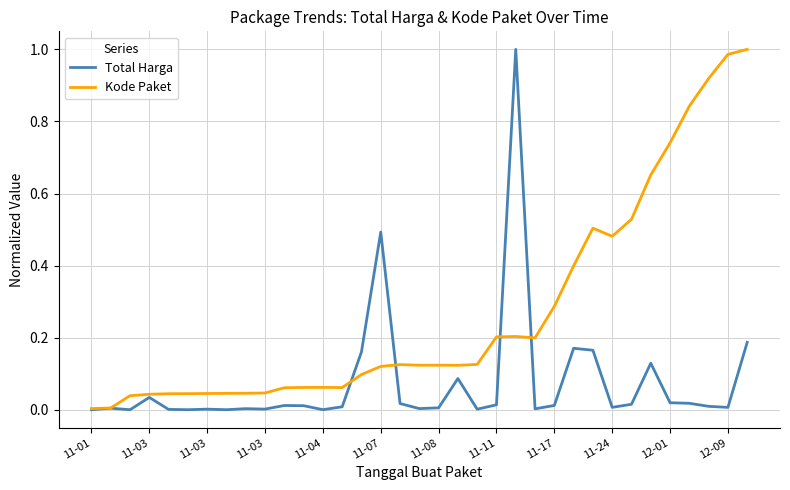

Rank the series by their average value, from lowest to highest.

Total Harga, Kode Paket